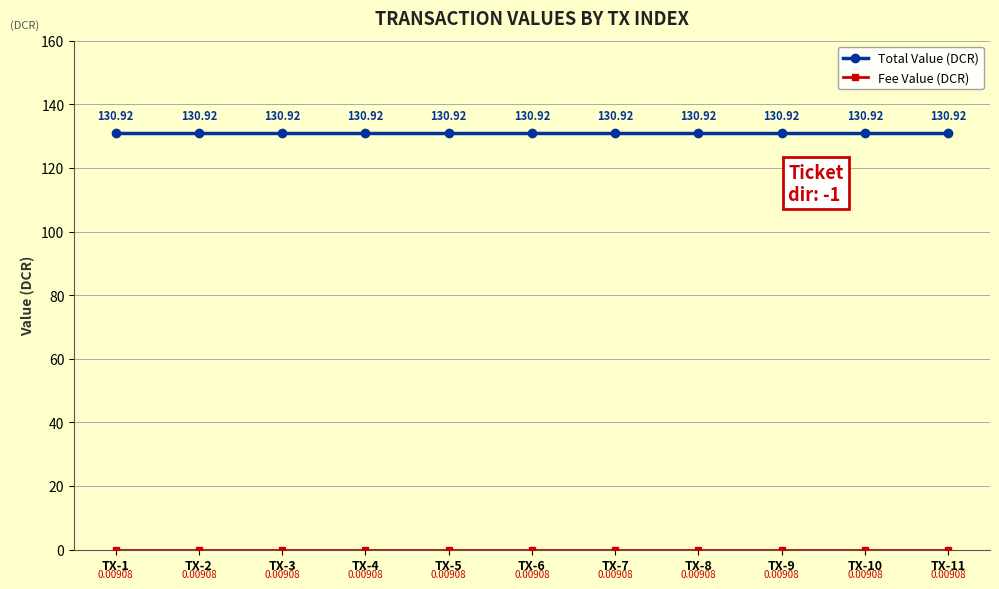

True or false: Total Value (DCR) has a value of 130.9 at TX-1.

True